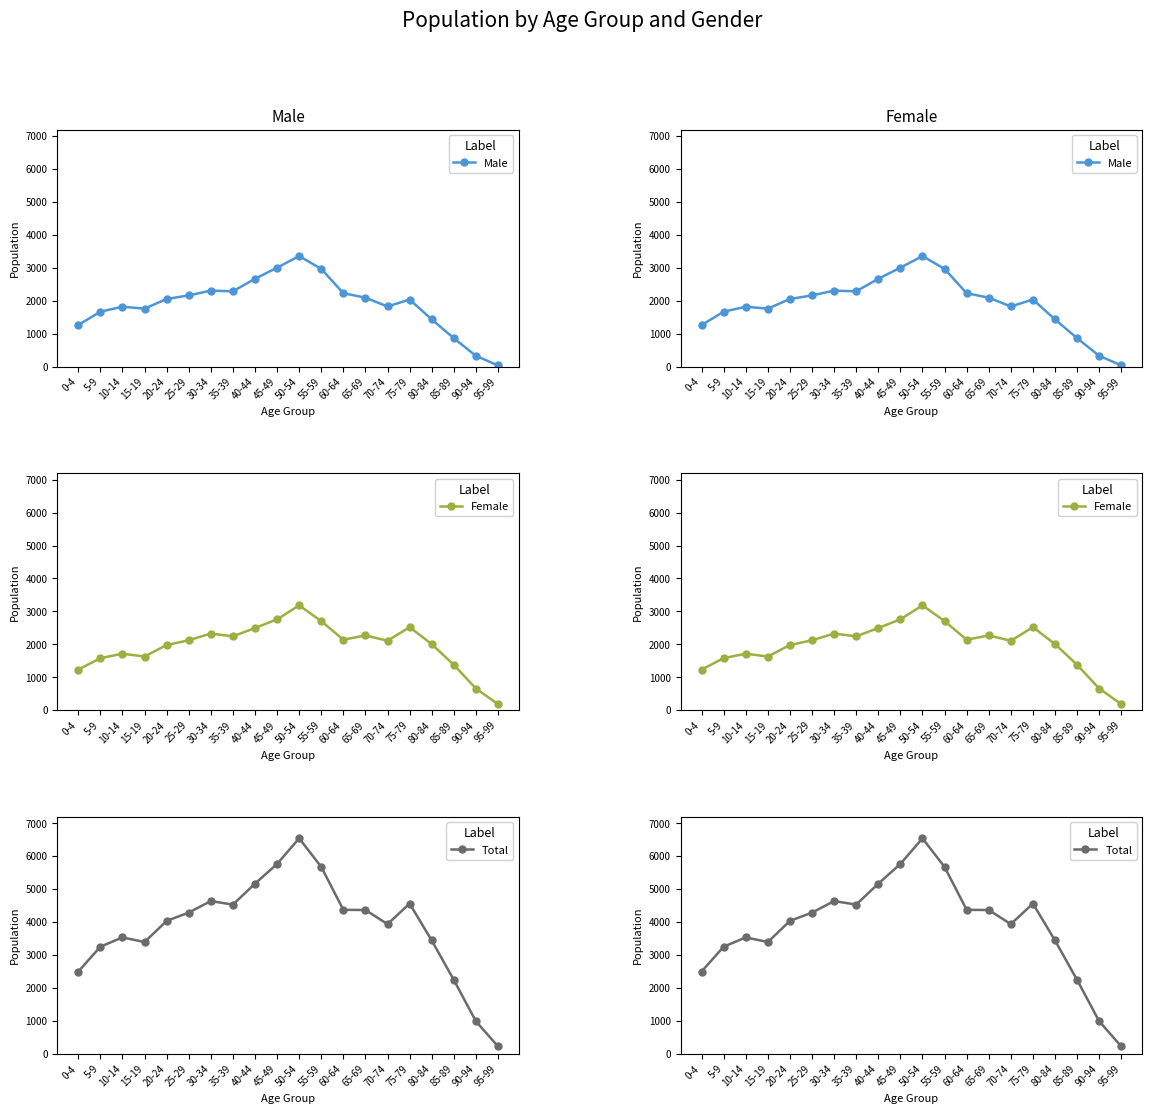

What are all the series names shown in the legend?

Male, Female, Total